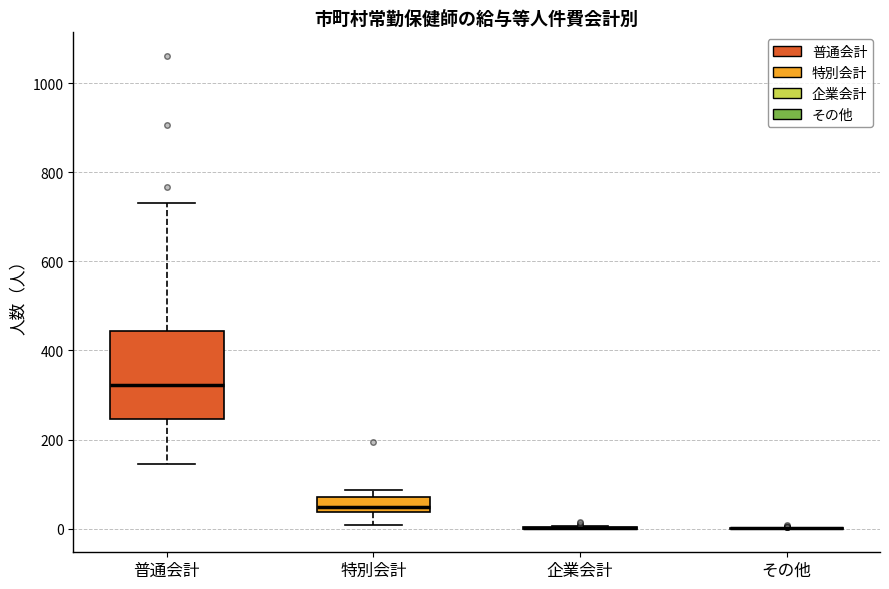

Reading left to right, transcribe this box plot: for each box, give where its median line is, the range the box spans, and where its two whiskers end, as read against the y-axis. The values are not printed on the chart, so give them approximately, as read against the axis.

普通会計: median 320, box 240 to 440, whiskers 140 to 740
特別会計: median 40 (just above the box's lower edge), box 40 to 80, whiskers 0 to 80 (just above the box's upper edge)
企業会計: box collapsed to a line at 0, whiskers 0 to 0
その他: box collapsed to a line at 0, whiskers 0 to 0